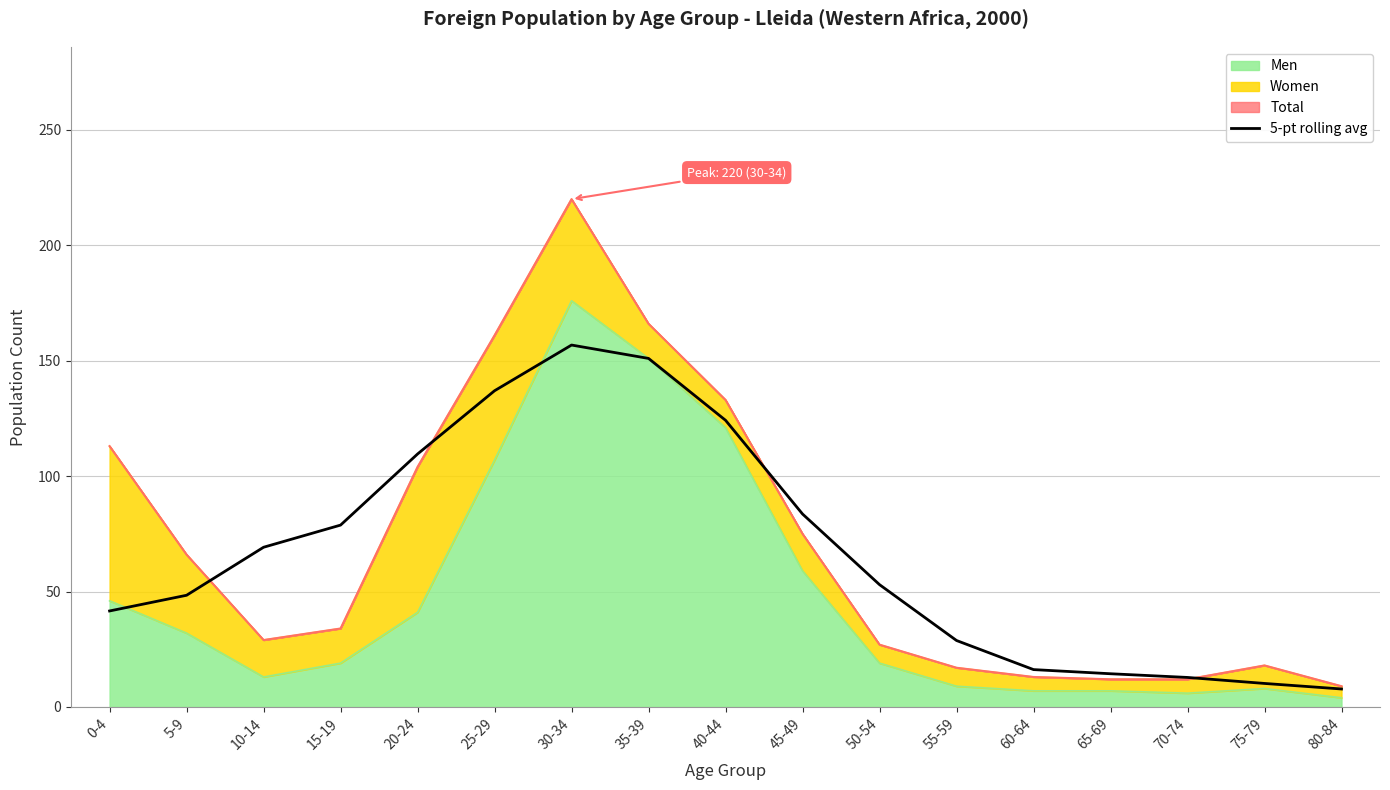

What is the difference between the maximum and minimum values?

149.0